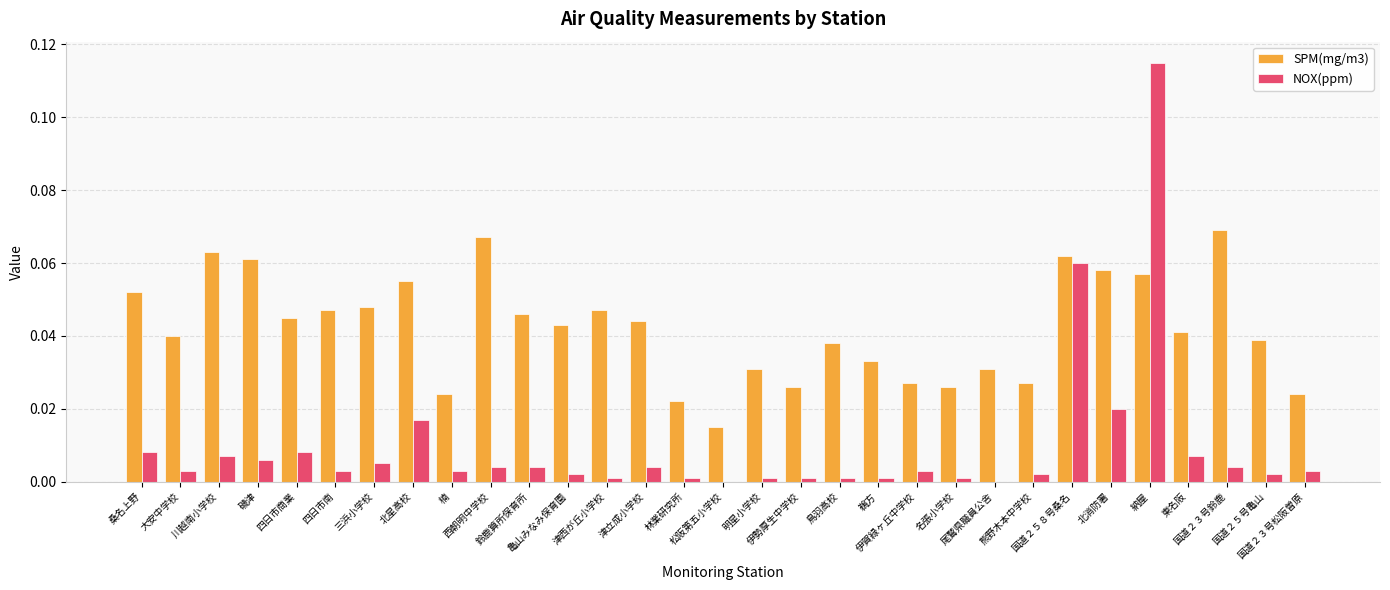

The value of SPM(mg/m3) at 伊勢厚生中学校 is 0.0. True or false?

True